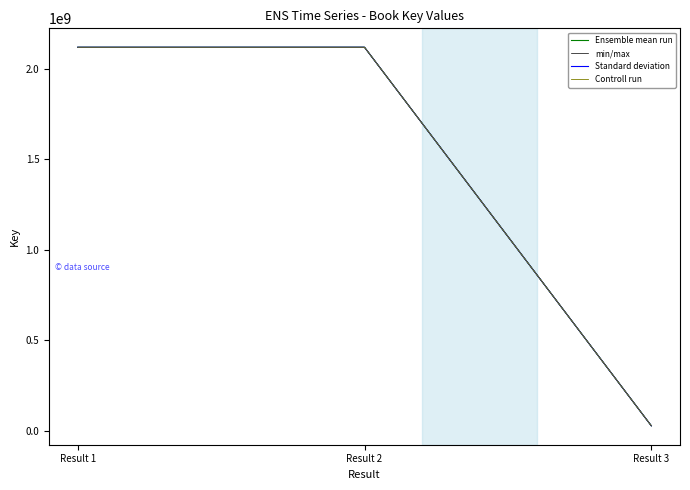

Is the value of Ensemble mean run at Result 1 greater than the value of Standard deviation at Result 1?

No